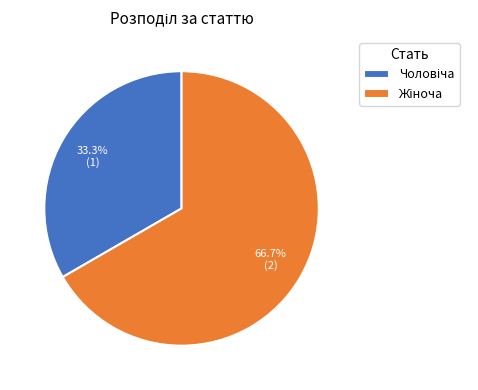

Is there any slice that represents more than half of the pie?

Yes